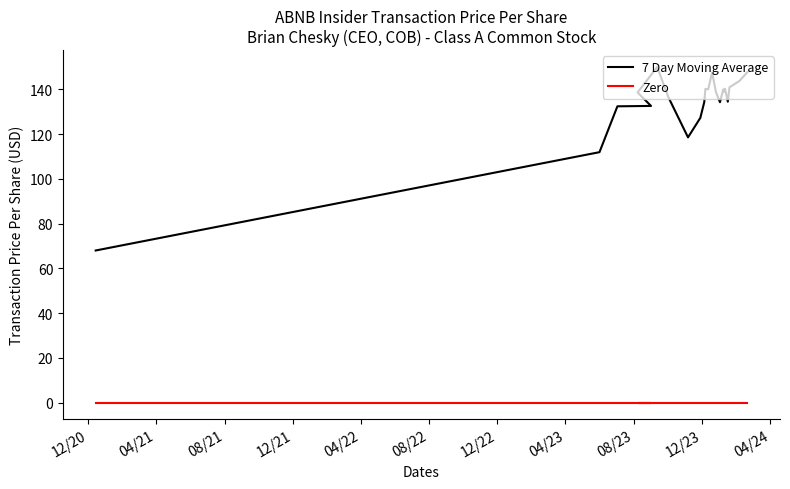

At how many categories does at least one series exceed 125?

20